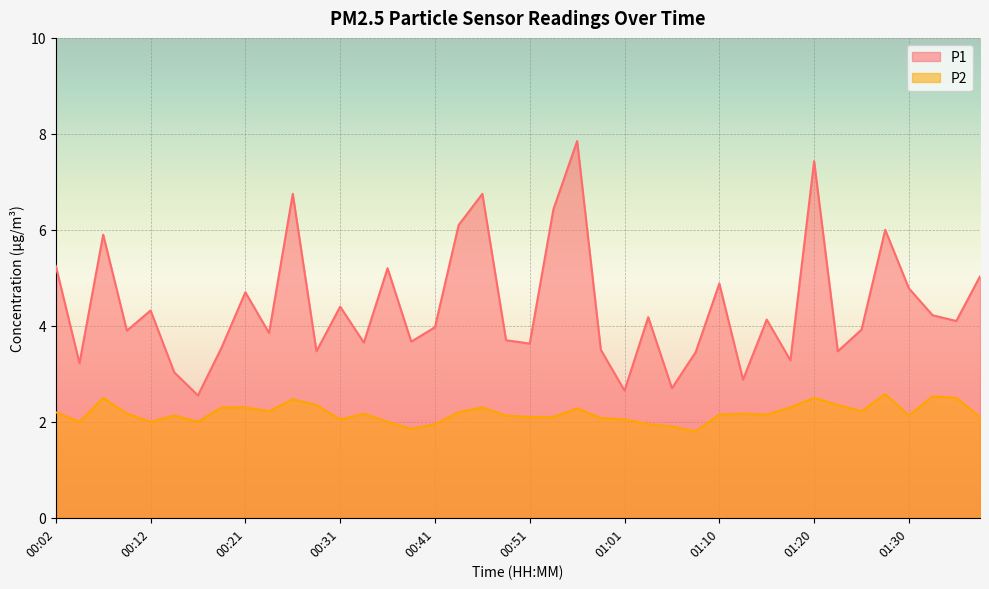

True or false: P2 and P1 cross at least once.

False